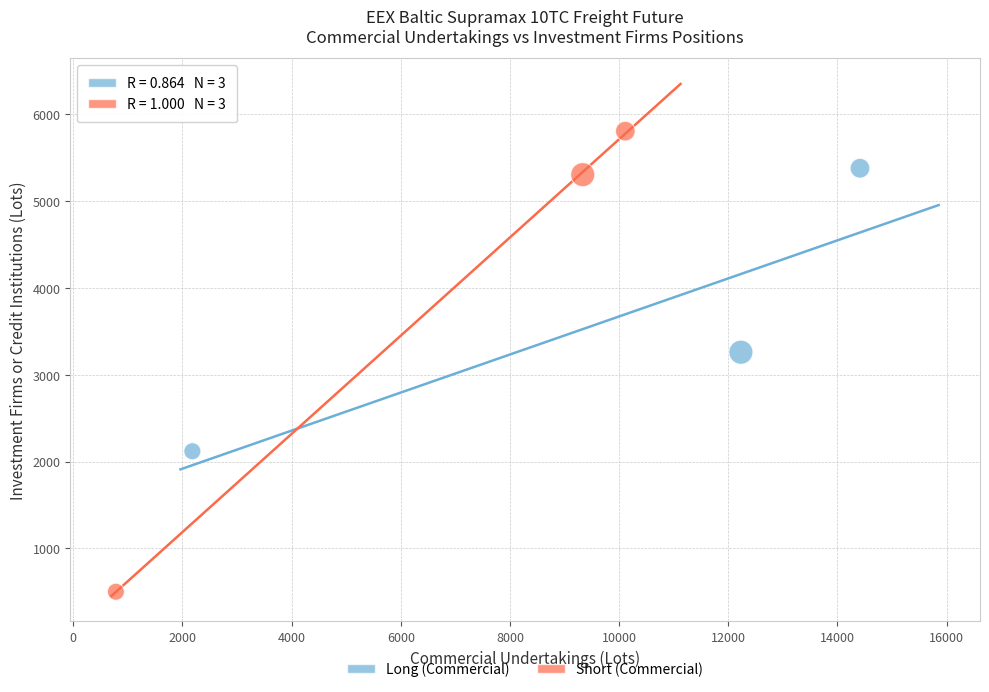

Which series reaches the maximum Y coordinate?

Short (Commercial)